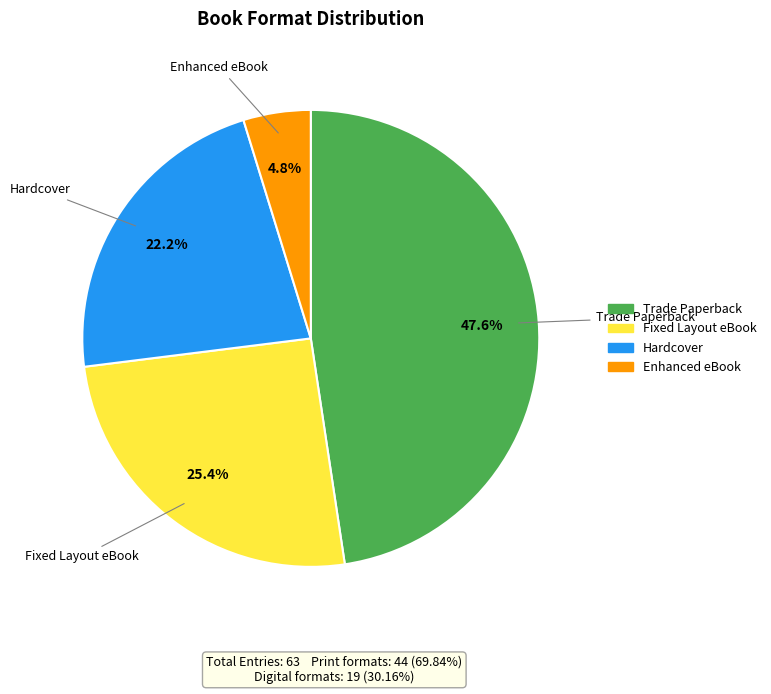

What is the total percentage of Enhanced eBook and Hardcover?

27.0%